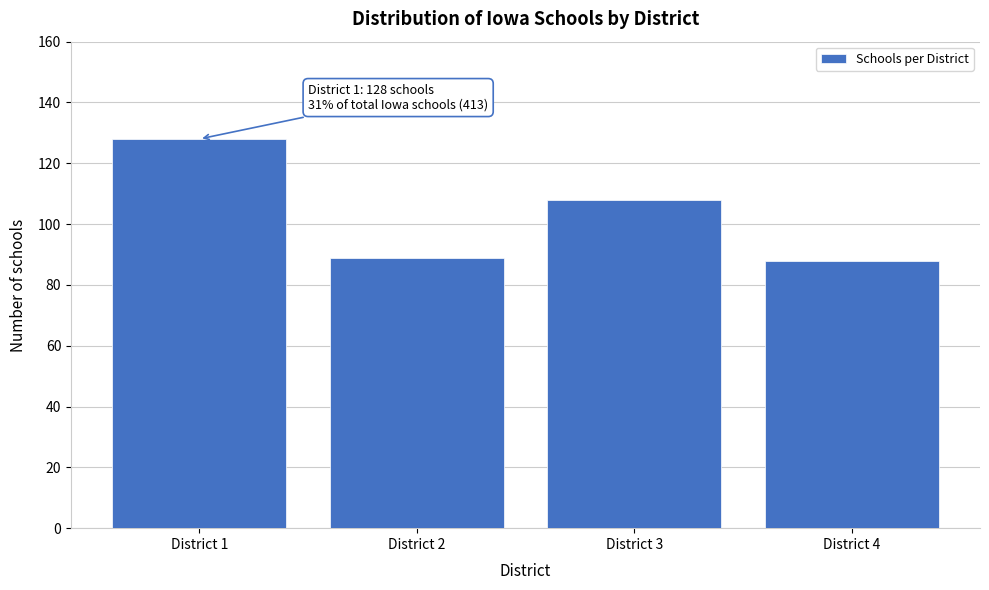

Reading left to right, extract all data points from this chart.

District 1=128	District 2=89	District 3=108	District 4=88